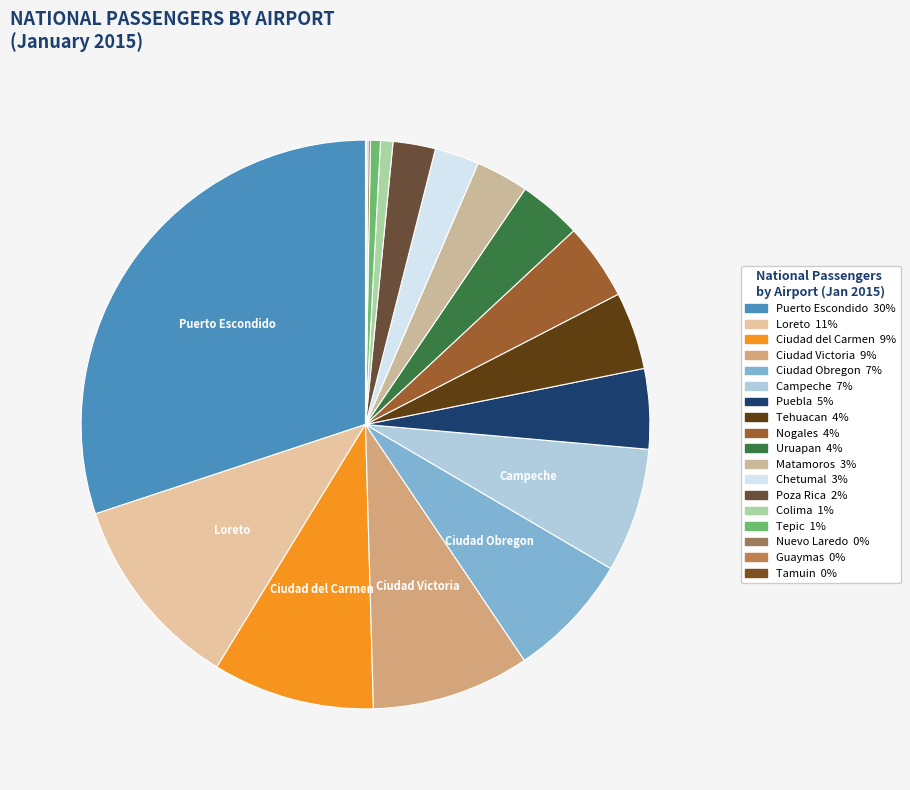

To the nearest percent, what is the difference between the largest and smallest slice percentages?

30%